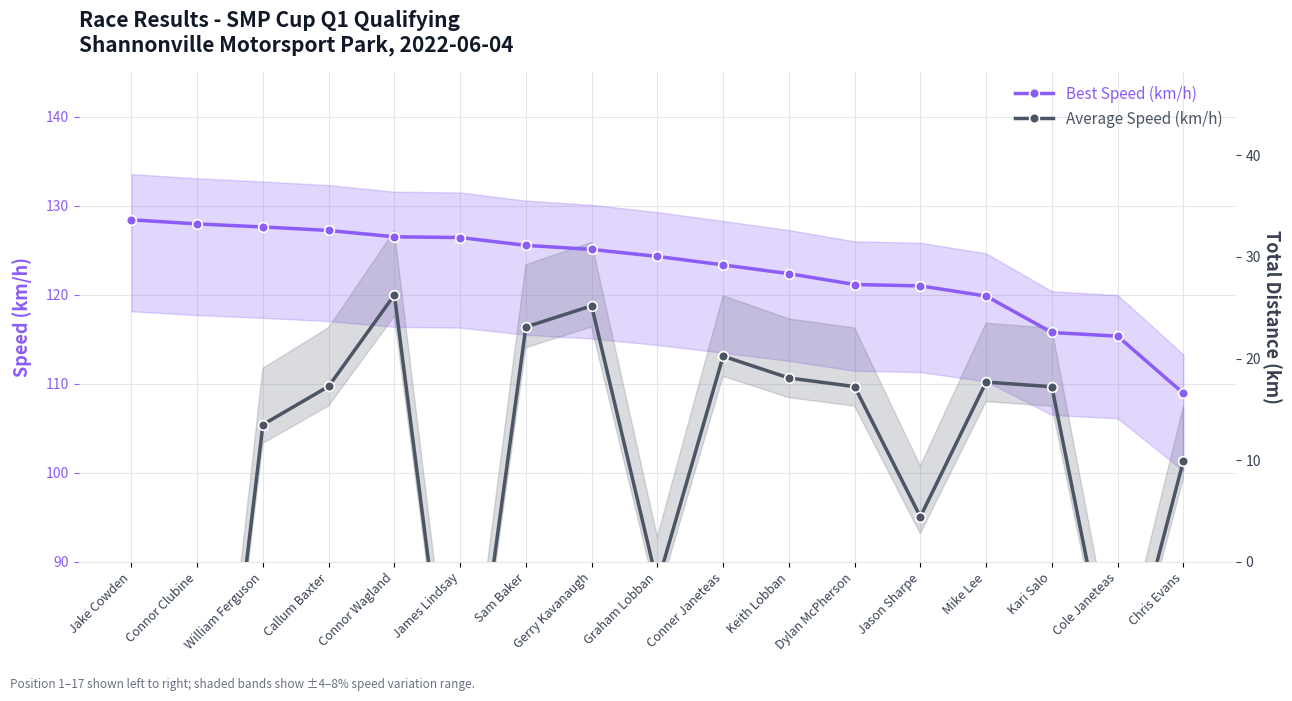

Reading right to left, extract all data points from this chart.

Best Speed (km/h): 108.9	115.4	115.8	119.9	121.0	121.2	122.4	123.4	124.3	125.1	125.6	126.4	126.5	127.2	127.6	128.0	128.4
Average Speed (km/h): 101.3	73.0	109.7	110.2	95.1	109.7	110.7	113.1	87.5	118.8	116.4	62.3	120.0	109.7	105.4	43.3	51.9